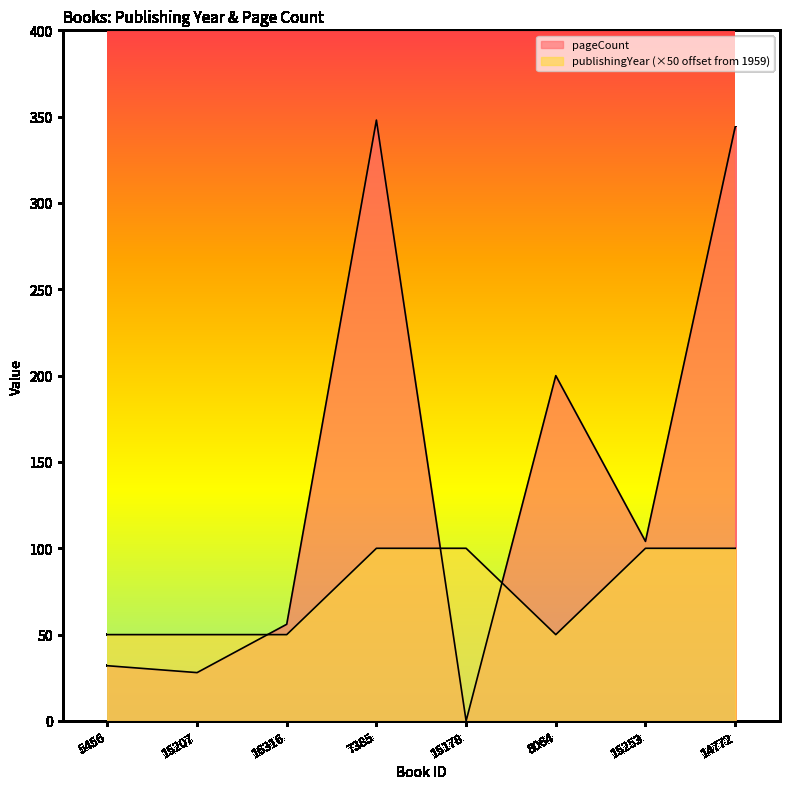

Is the value of pageCount at 15253 greater than the value of publishingYear at 8064?

Yes